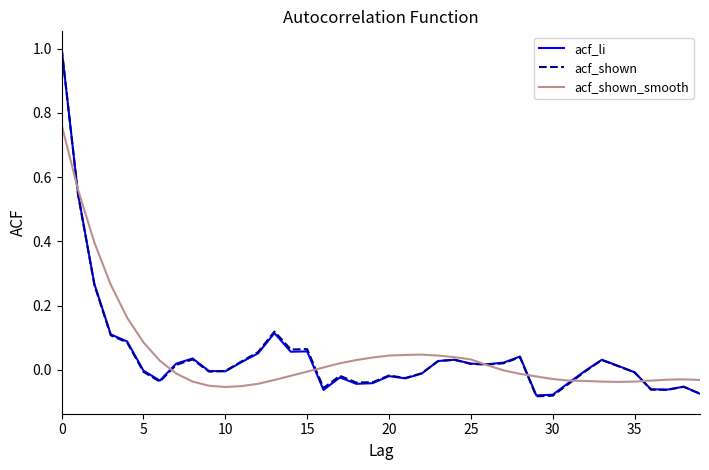

What is the maximum value for acf_li?

1.0